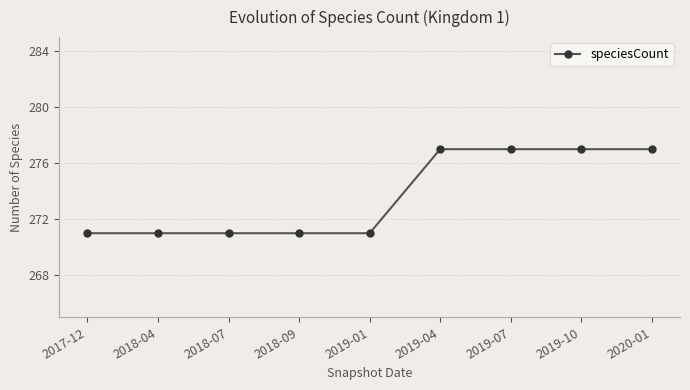

Reading left to right, what are all the values shown in this chart?

271	271	271	271	271	277	277	277	277